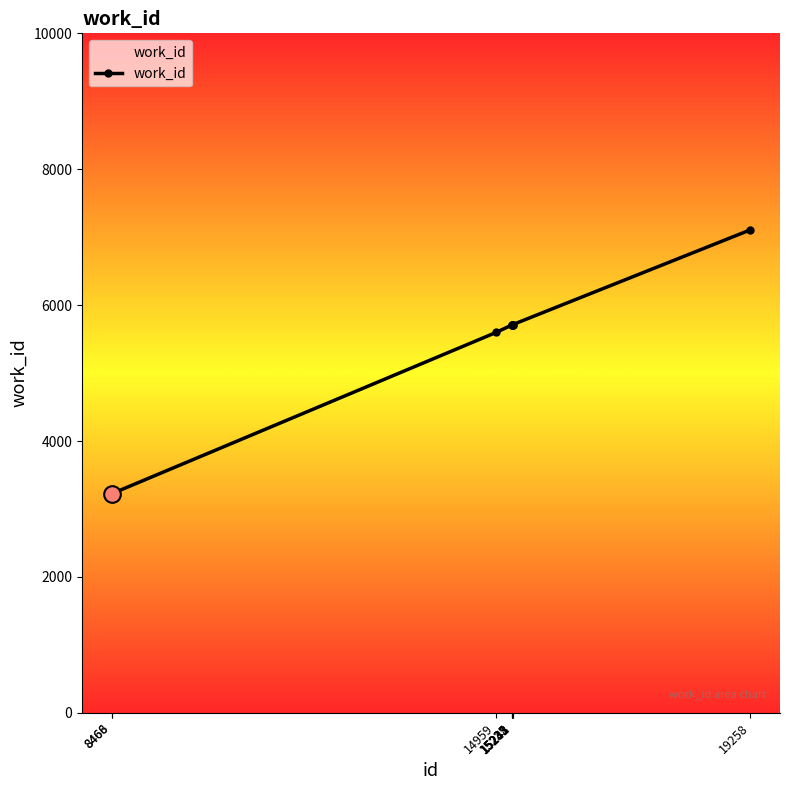

How many lines are shown in the chart?

1